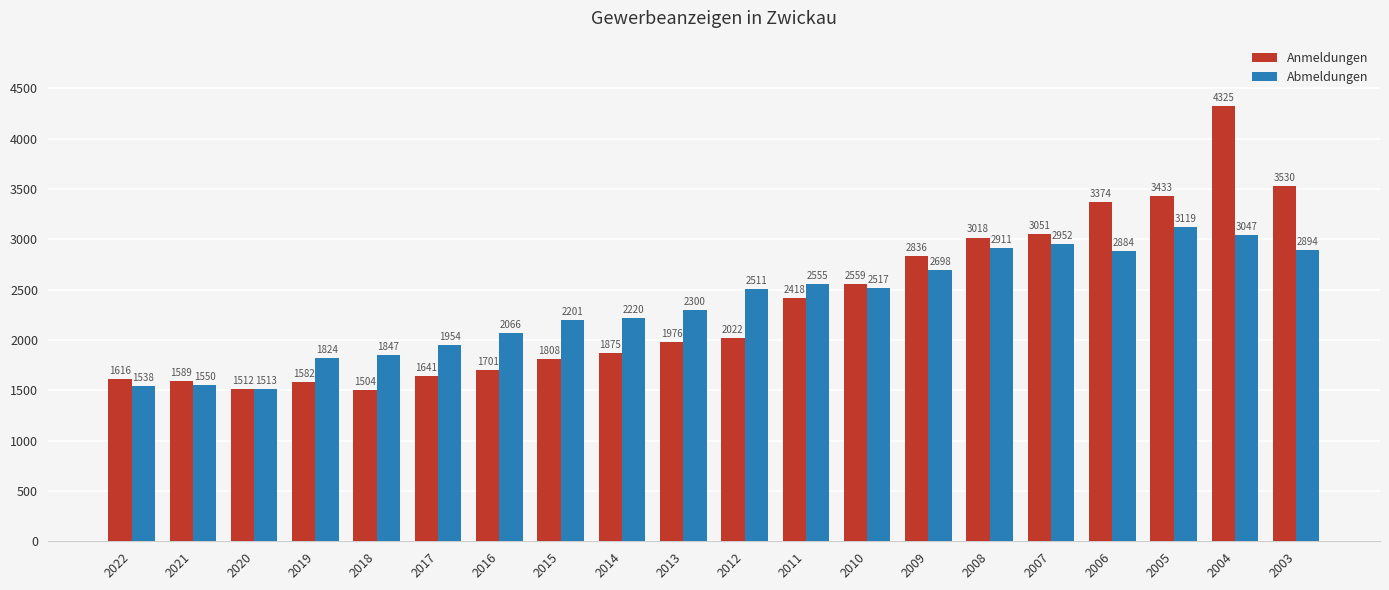

The value of Anmeldungen at 2004 is 4325. True or false?

True